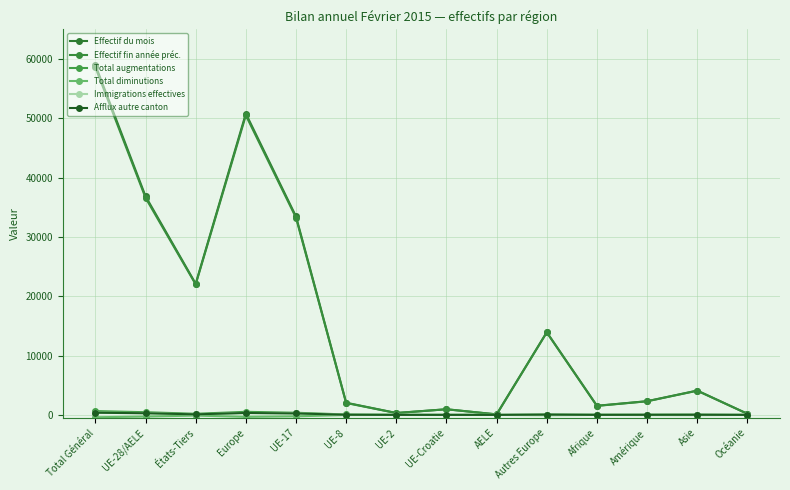

What is the total value across all series at Autres Europe?

27926